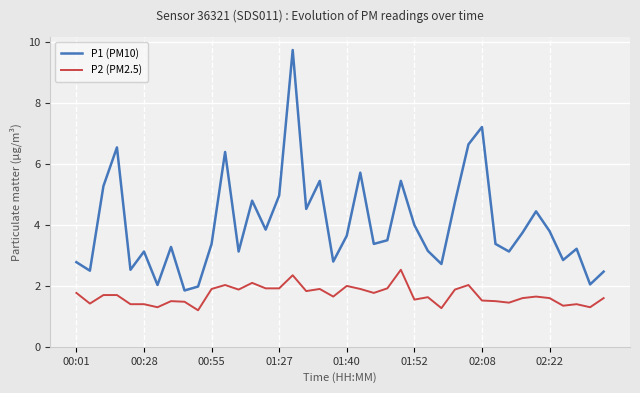

Rank the series by their average value, from highest to lowest.

P1 (PM10), P2 (PM2.5)